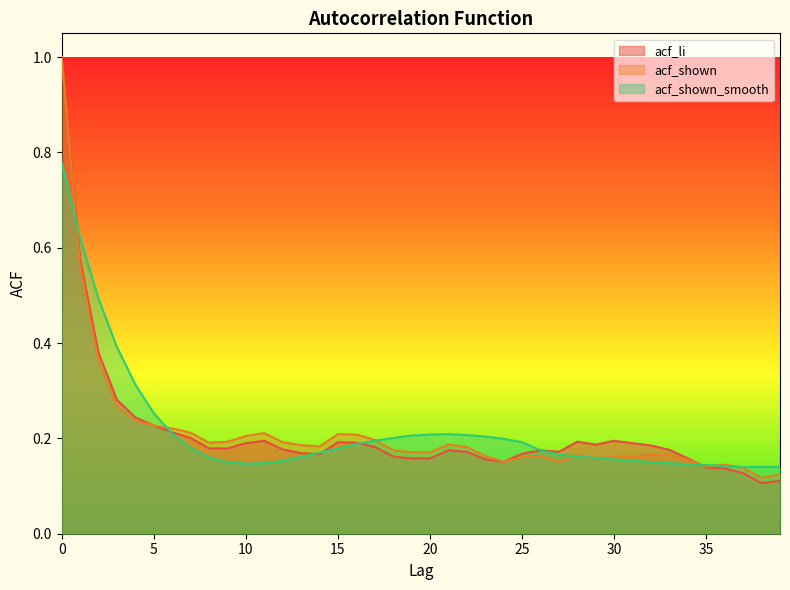

Is it true that acf_shown equals 0.2 at 6?

False